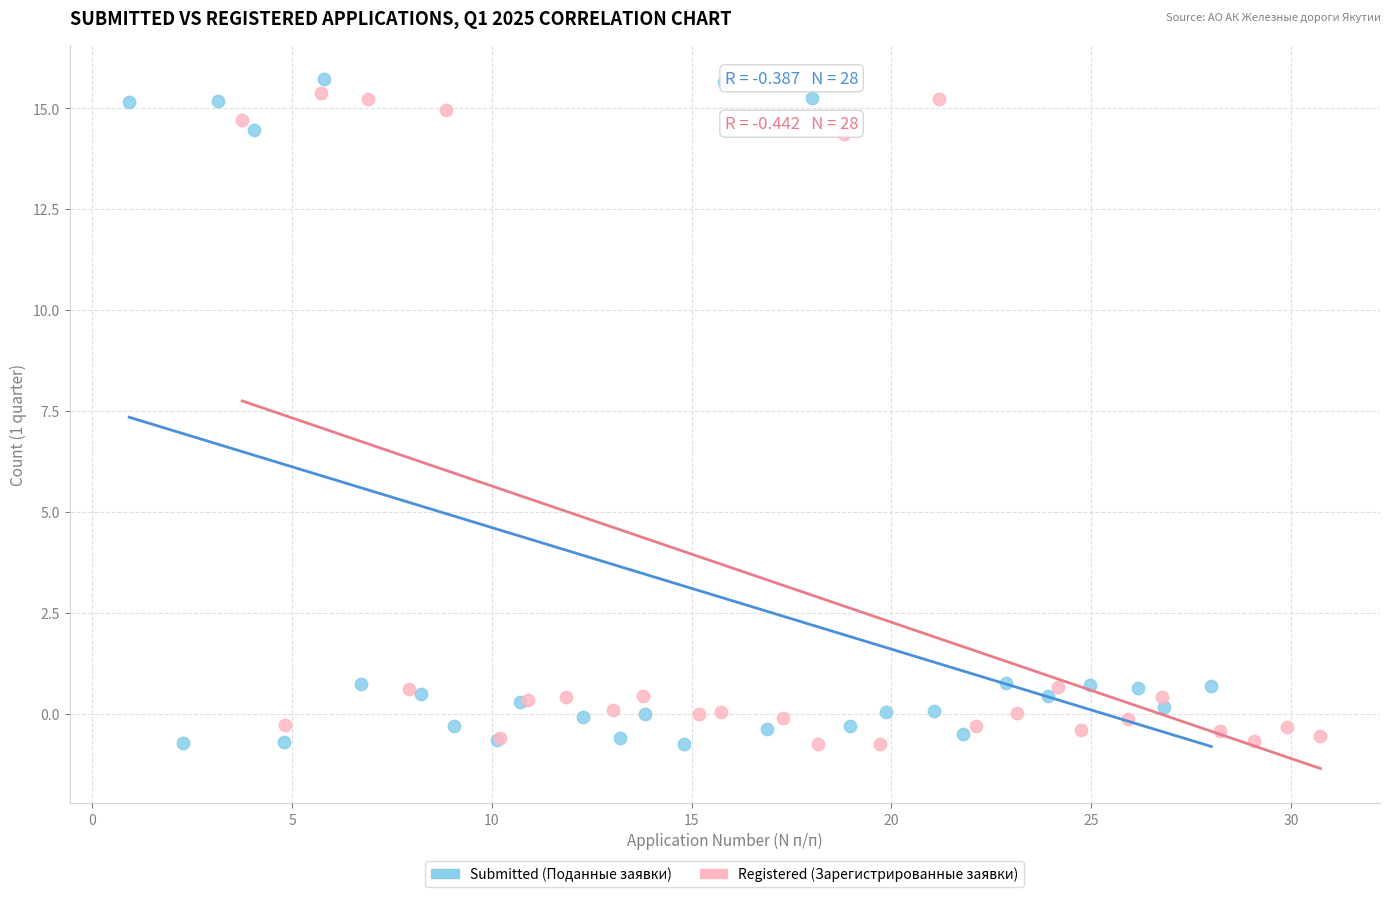

What are all the series names shown in the legend?

Submitted (Поданные заявки), Registered (Зарегистрированные заявки)